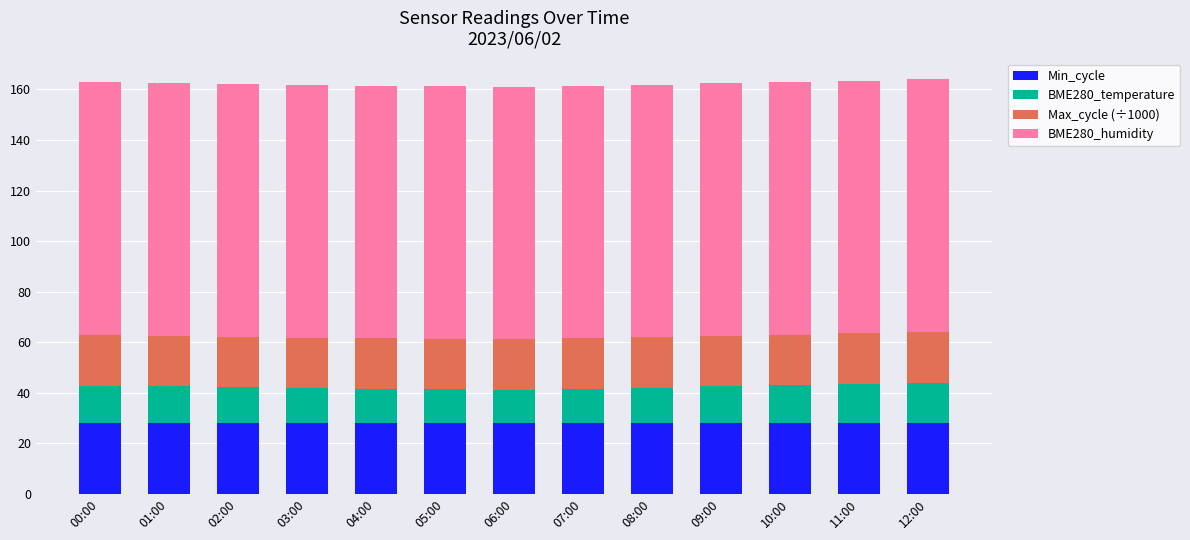

The value of Min_cycle at 00:00 is 28.0. True or false?

True